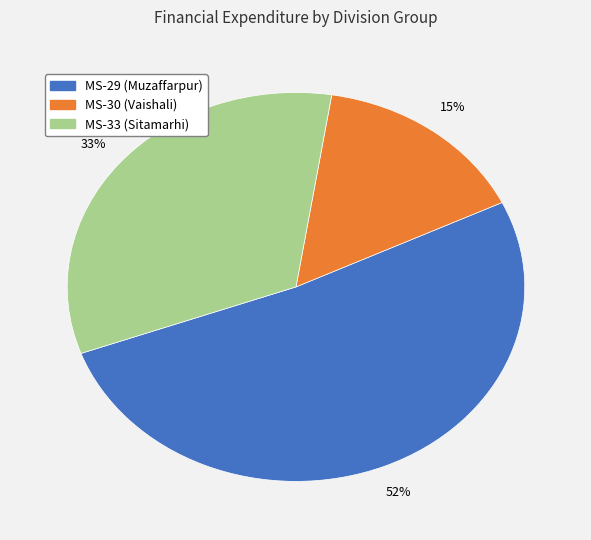

What percentage is the MS-29 (Muzaffarpur) slice, to the nearest percent?

52%